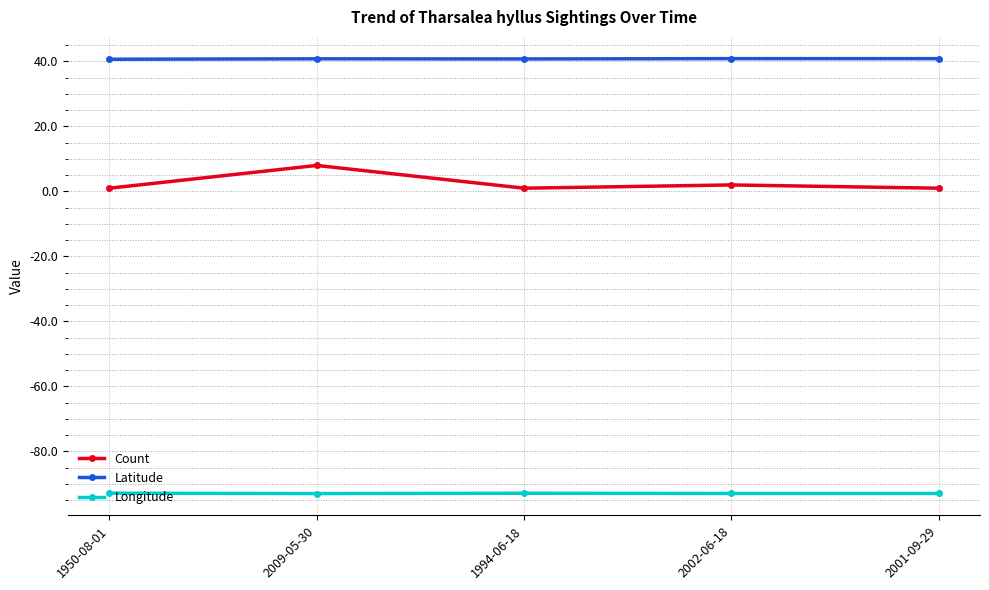

Where is the first local maximum for Count?

2009-05-30